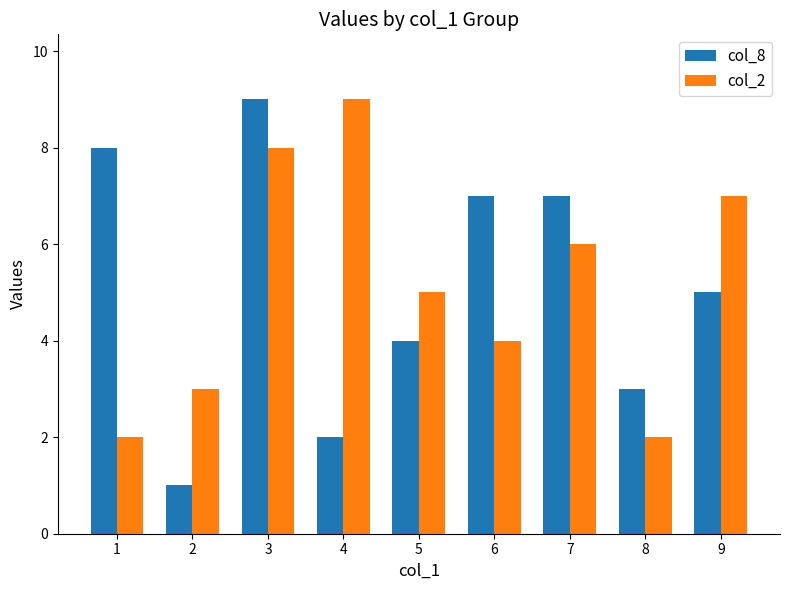

Read the col_8 value at 1.

8